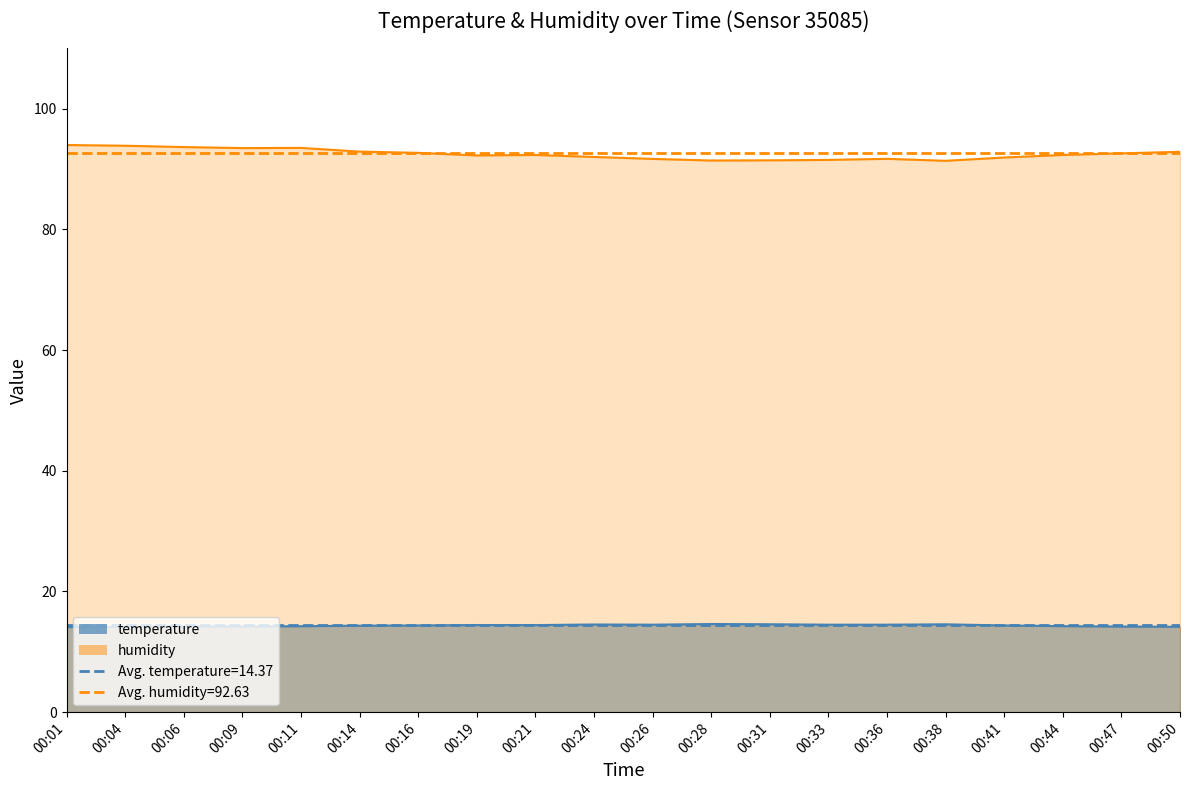

What is the sum of all temperature values?

287.2